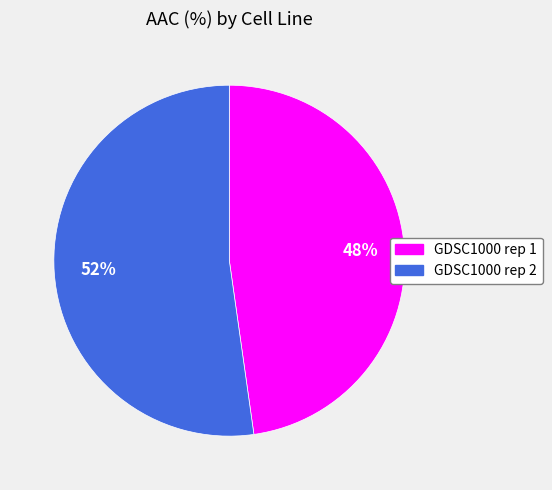

Which category accounts for the majority?

GDSC1000 rep 2